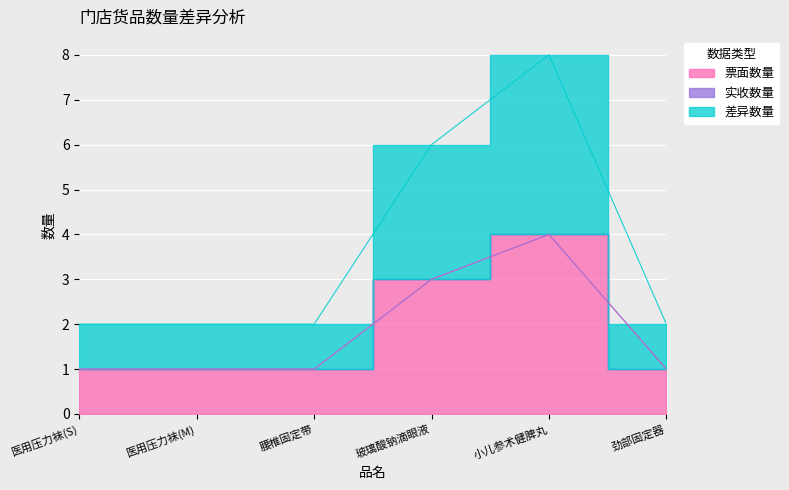

What is the difference between the maximum and second lowest values in the 票面数量 series?

3